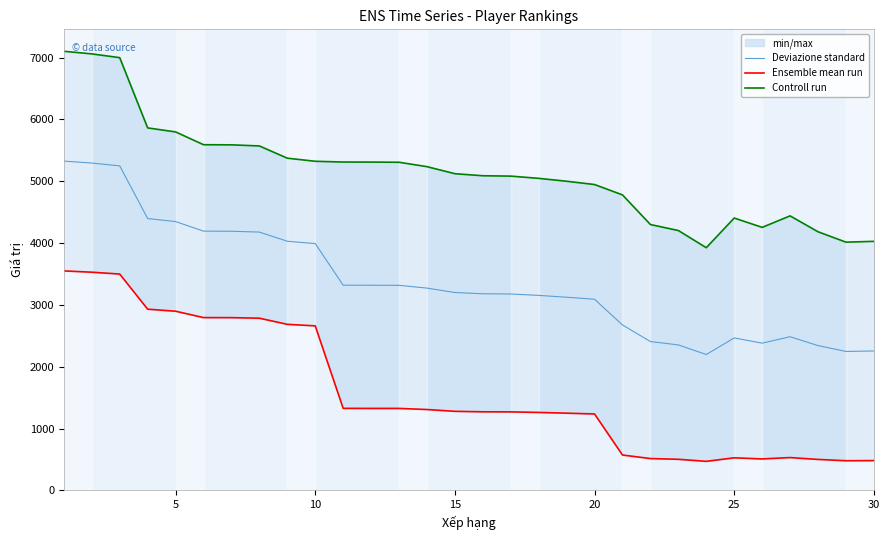

The value of Deviazione standard at 10 is 3993.0. True or false?

True